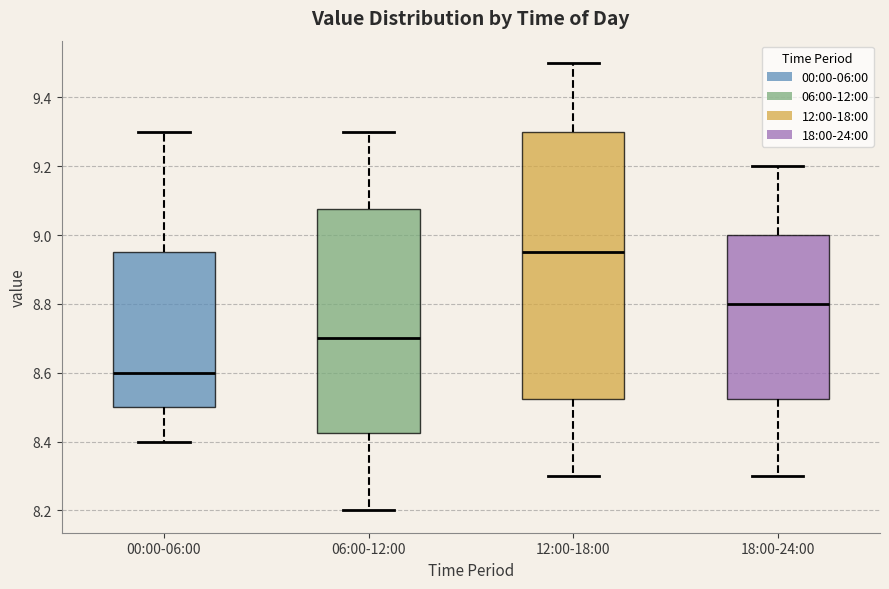

Comparing the boxes themselves (not the whiskers), which one is the tallest?

12:00-18:00